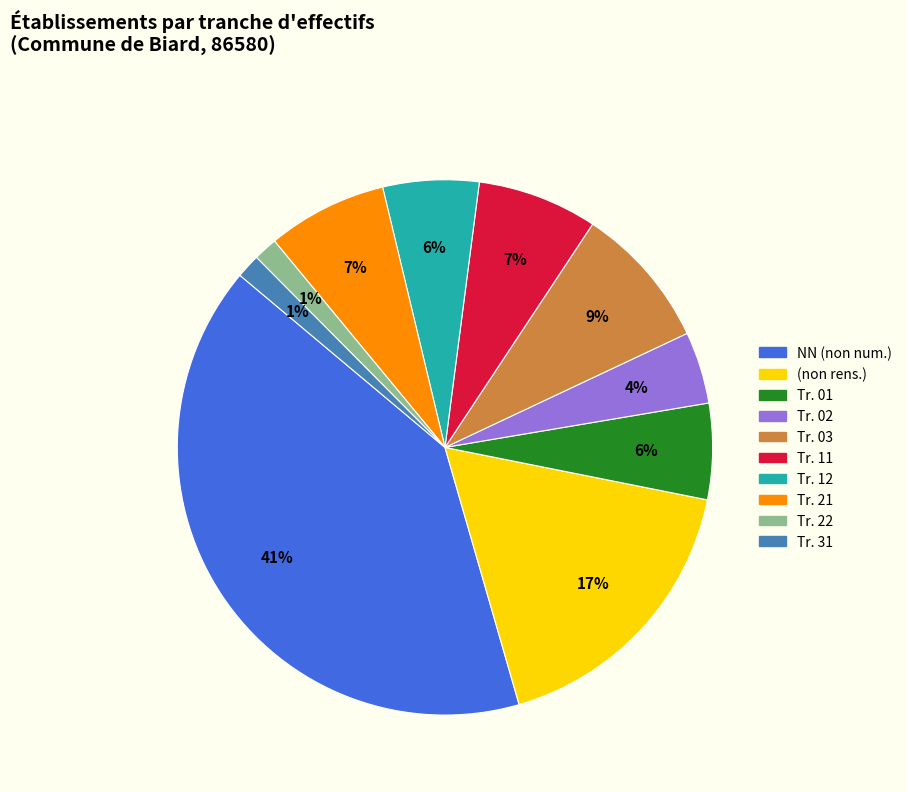

To the nearest percent, what is the average slice percentage?

10%